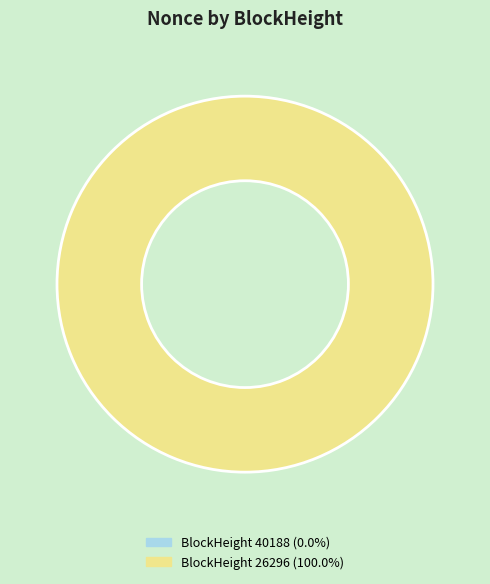

Rank the categories by value from highest to lowest.

26296, 40188